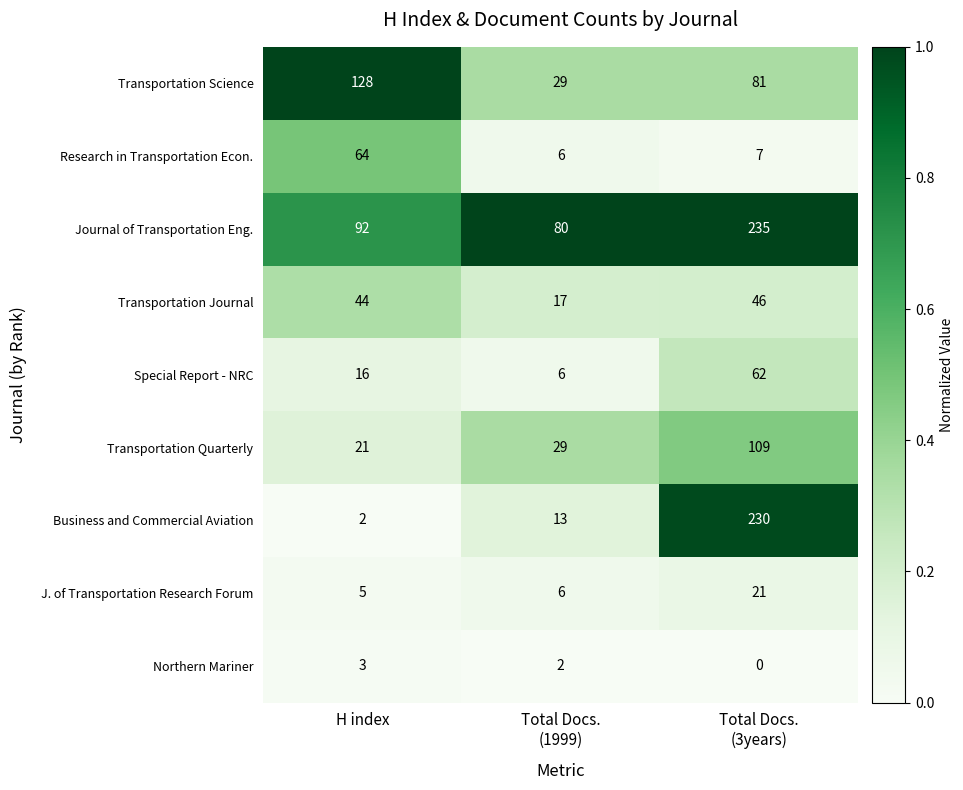

At how many categories does at least one series exceed 0?

3